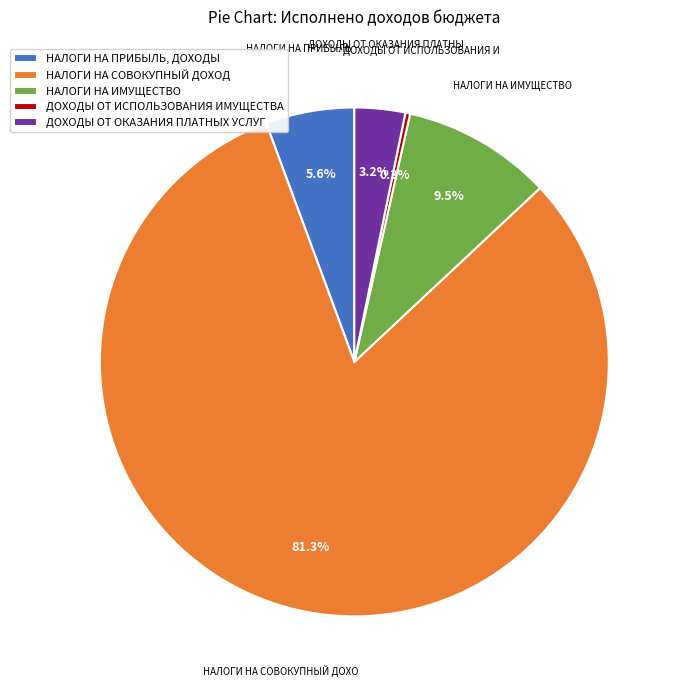

Is there a majority slice in this chart?

Yes